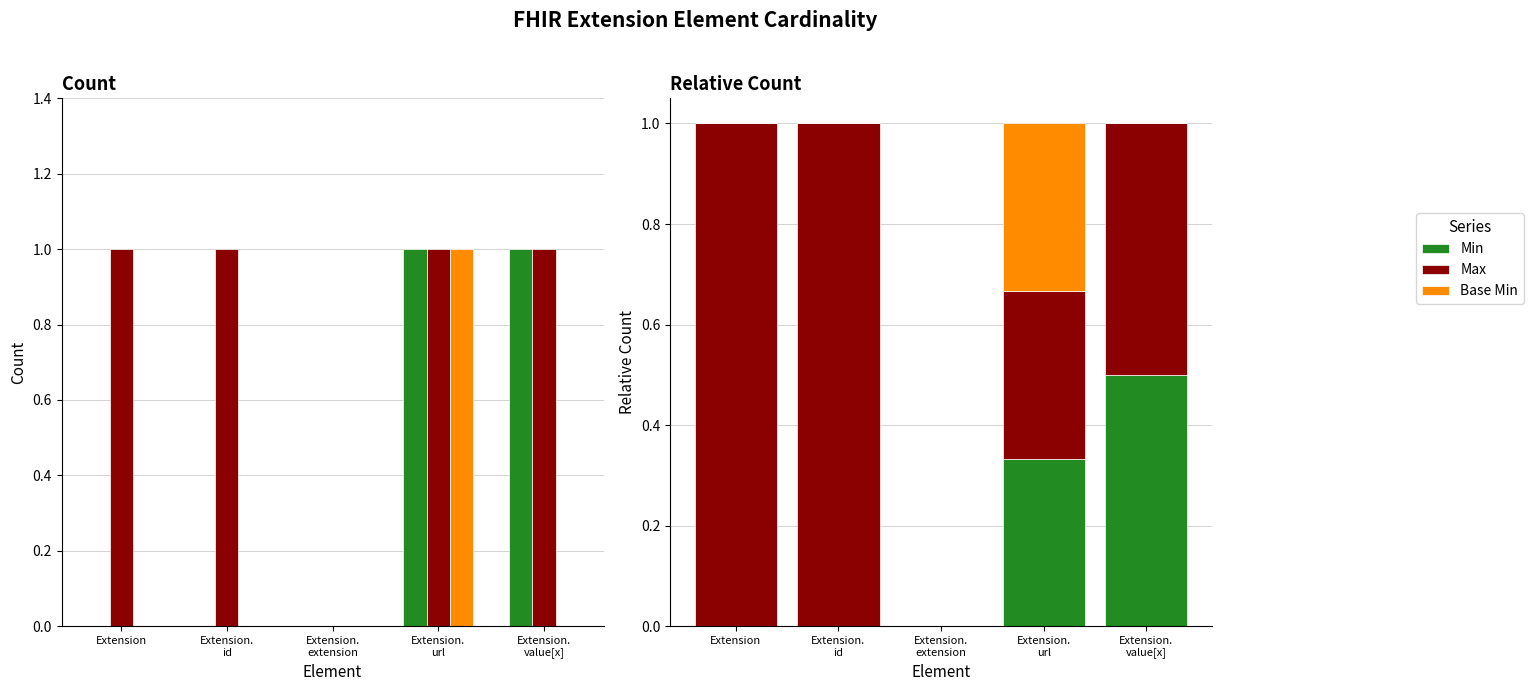

What are all the series names shown in the legend?

Min, Max, Base Min